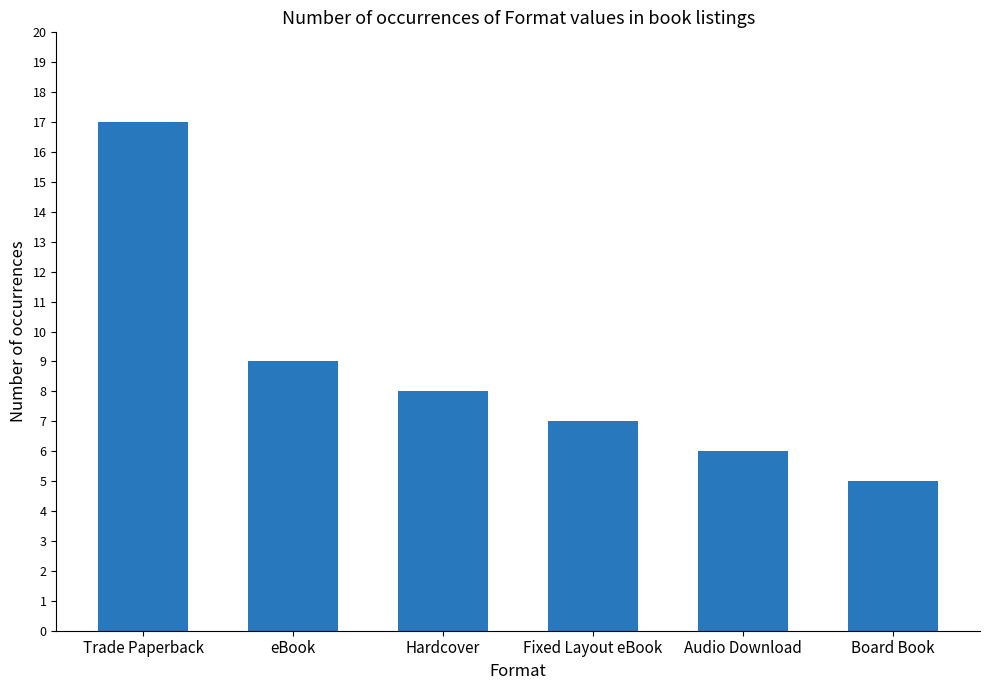

Which category has the highest value across all series?

Trade Paperback